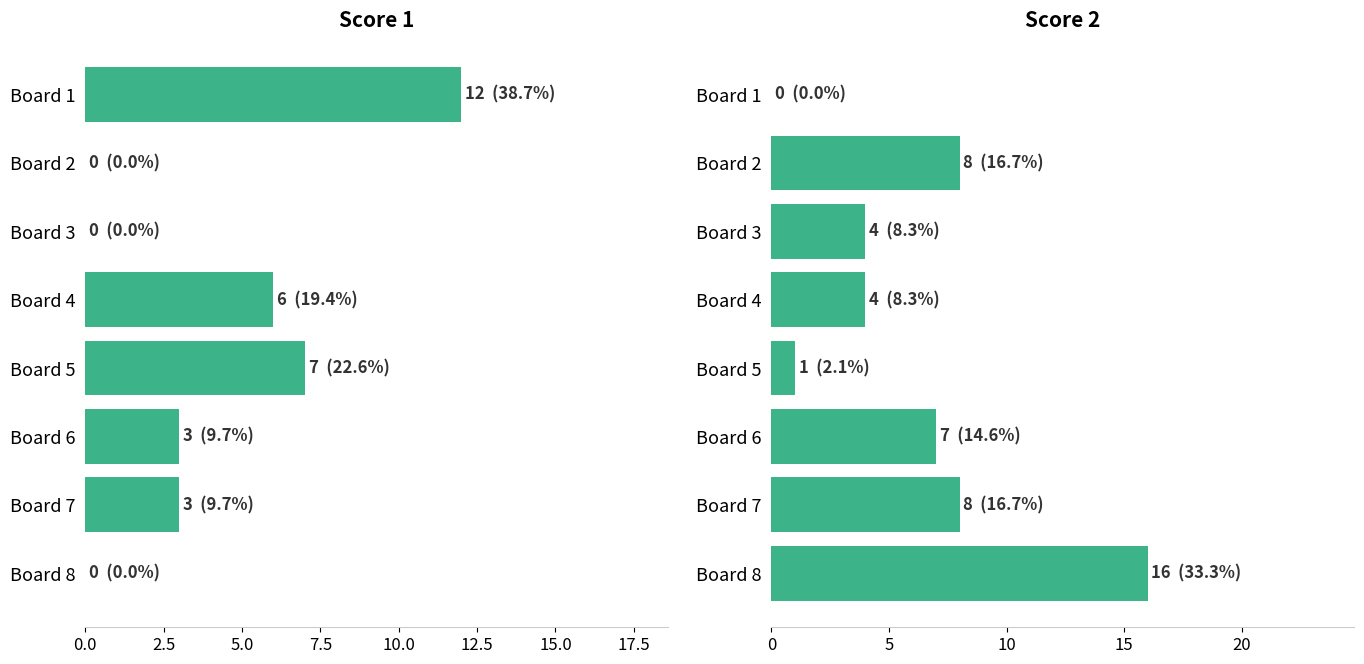

Are the bars horizontal?

Yes